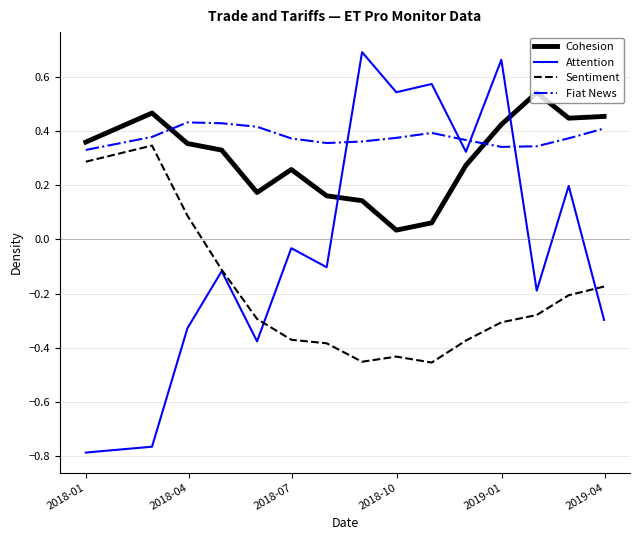

Which series has the largest range (max minus min)?

Attention